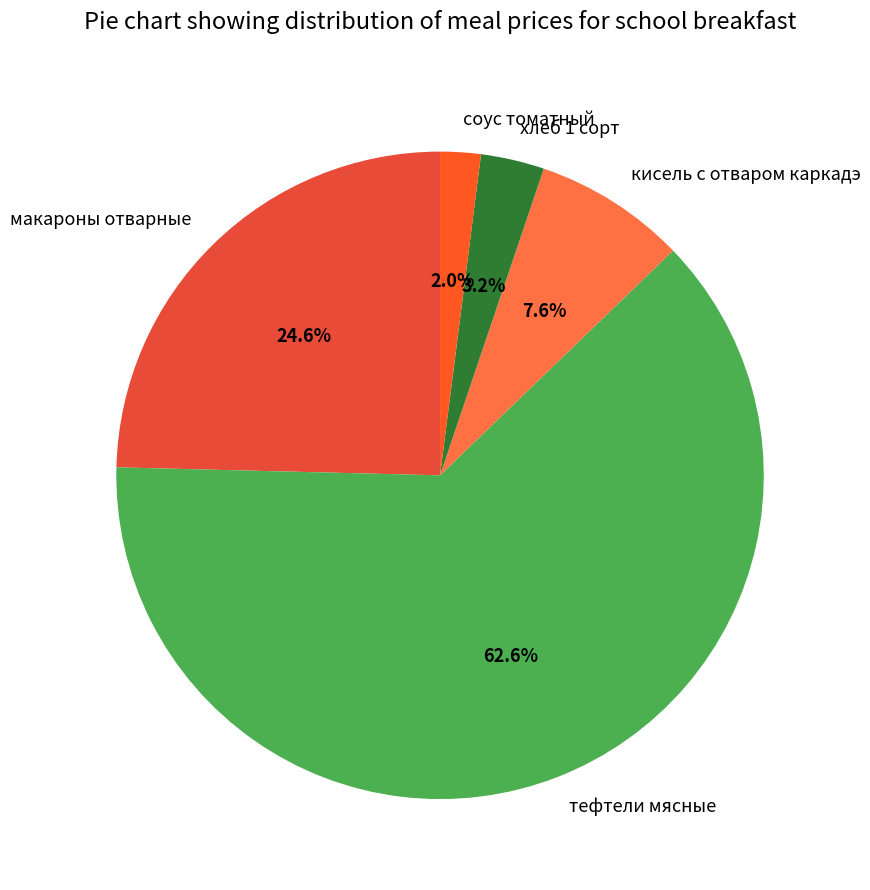

What portion of the pie excludes тефтели мясные?

37.4%